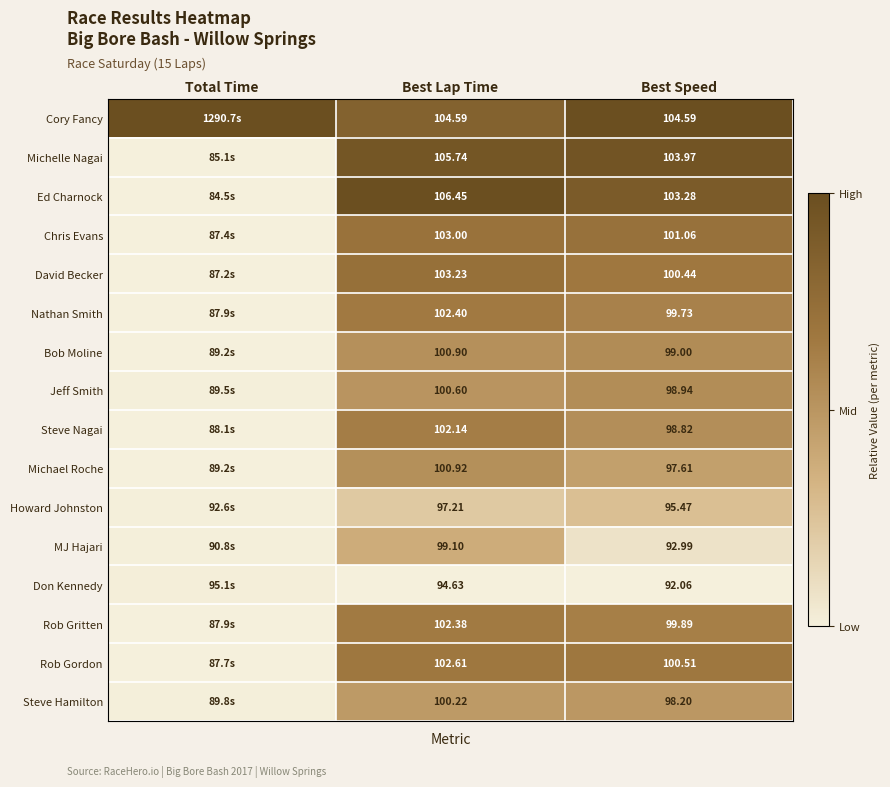

At Best Lap Time, list the series in order from smallest to largest.

Don Kennedy, Howard Johnston, MJ Hajari, Steve Hamilton, Jeff Smith, Bob Moline, Michael Roche, Steve Nagai, Rob Gritten, Nathan Smith, Rob Gordon, Chris Evans, David Becker, Cory Fancy, Michelle Nagai, Ed Charnock